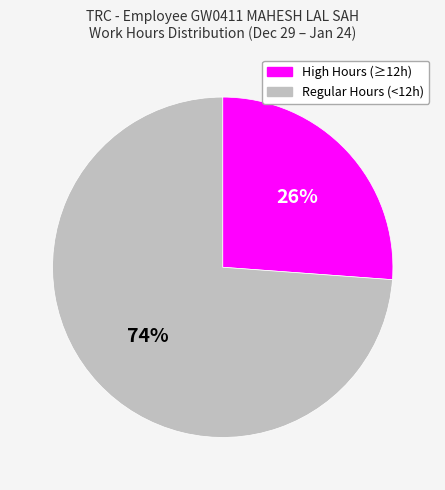

Does any single category account for the majority?

Yes